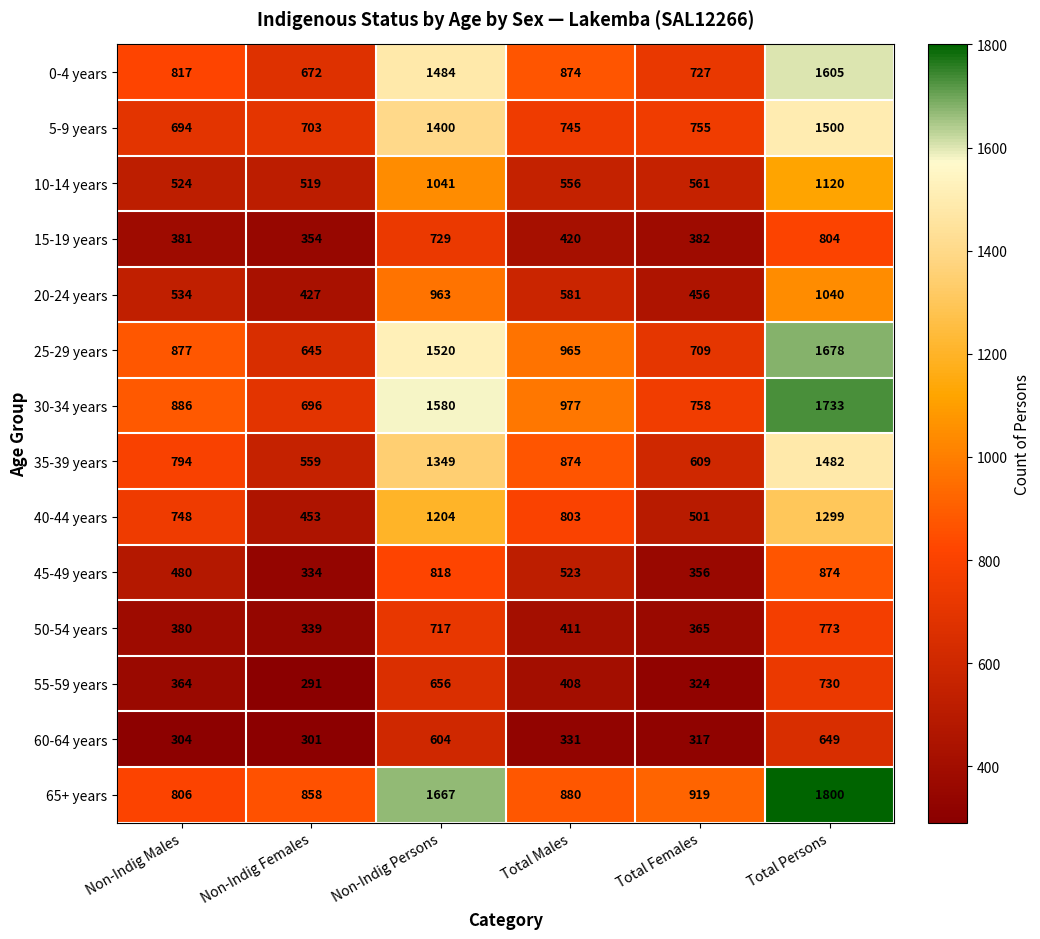

At which category is the sum across all series the highest?

Total Persons